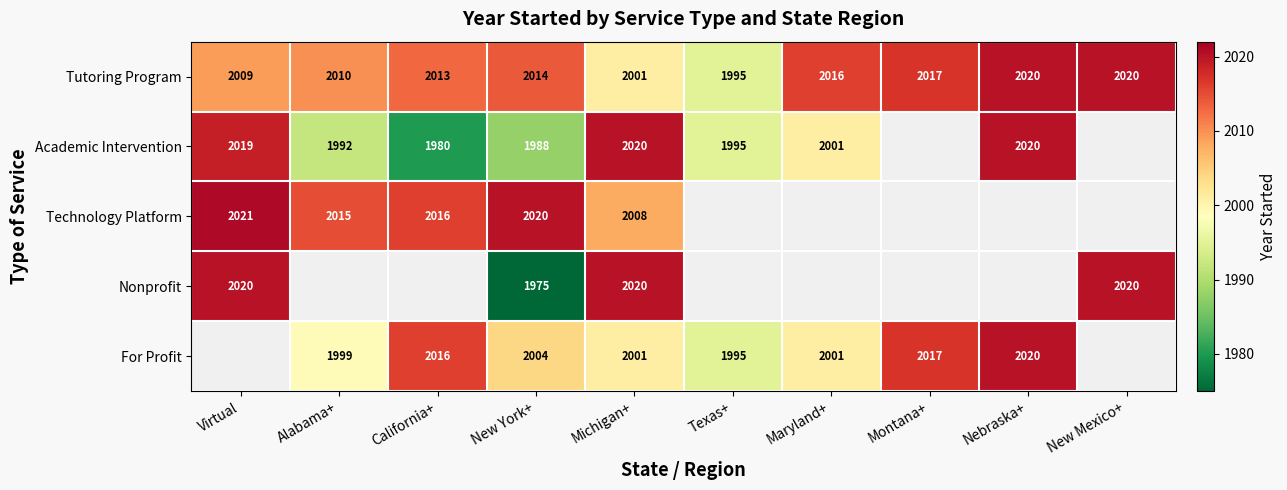

At which label is Tutoring Program closest to 2007?

Virtual